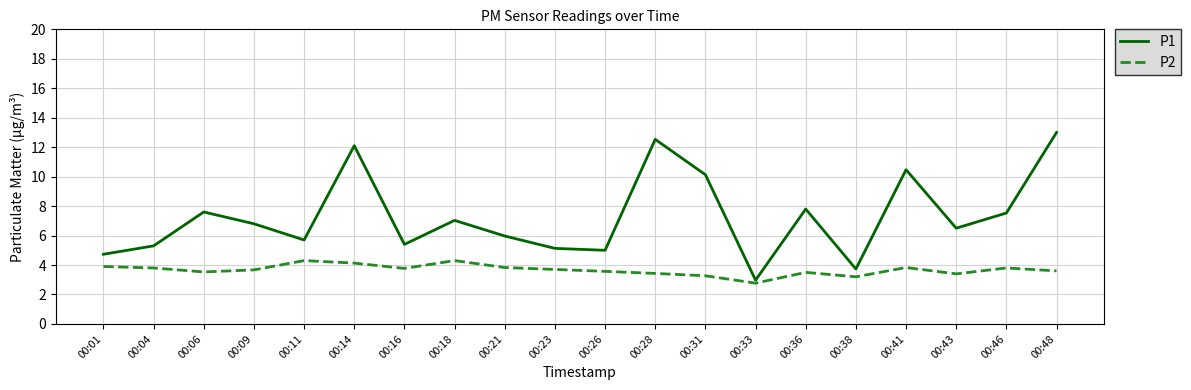

At which category does the chart reach its peak across all series?

00:48